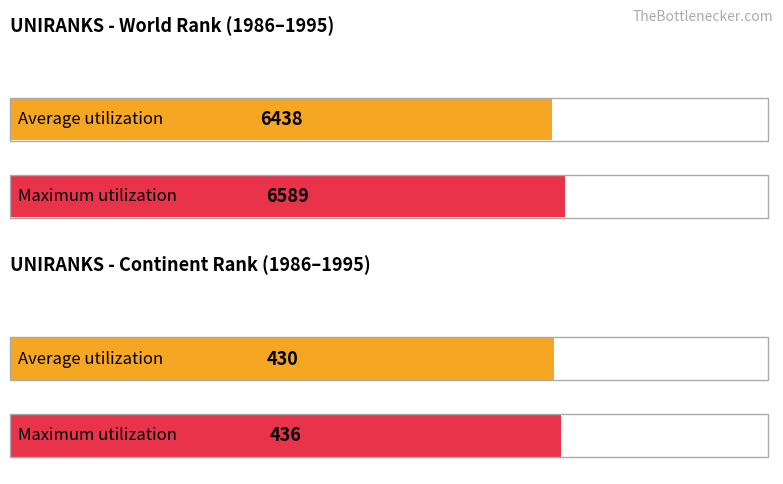

Is the value of continent rank at 1994 greater than the value of world rank at 1990?

No